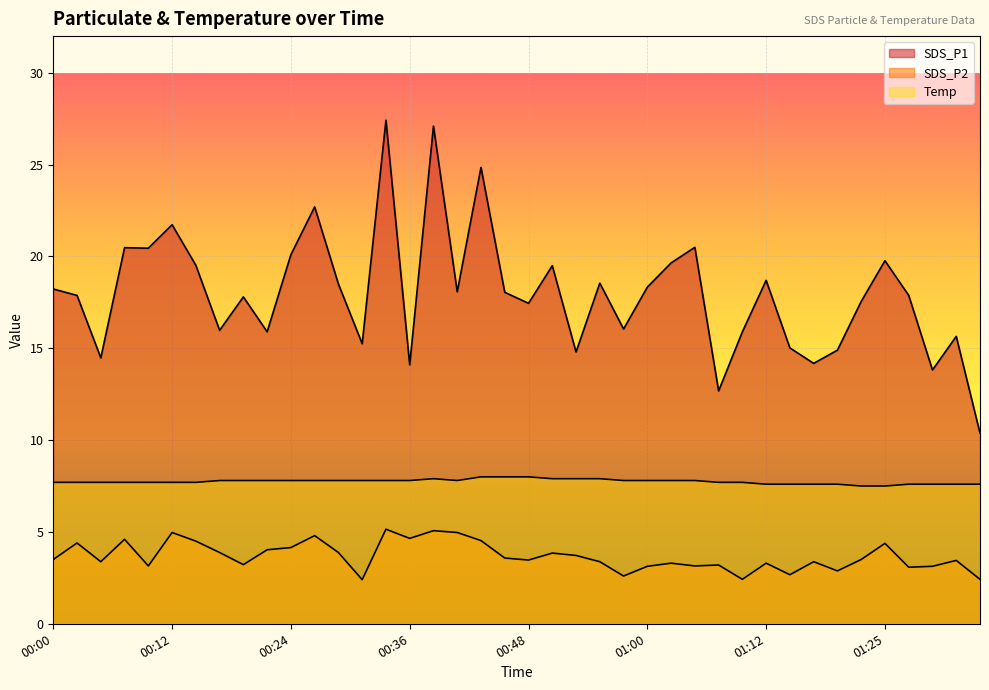

Reading left to right, what are all the values shown in this chart?

SDS_P1: 00:00=18.2	00:02=17.9	00:04=14.5	00:07=20.5	00:09=20.4	00:12=21.7	00:14=19.5	00:17=16.0	00:19=17.8	00:21=15.9	00:24=20.1	00:26=22.7	00:29=18.5	00:31=15.2	00:34=27.4	00:36=14.1	00:38=27.1	00:41=18.1	00:43=24.9	00:46=18.1	00:48=17.4	00:51=19.5	00:53=14.8	00:55=18.6	00:58=16.1	01:00=18.3	01:03=19.6	01:05=20.5	01:08=12.7	01:10=15.9	01:12=18.7	01:15=15.0	01:17=14.2	01:20=14.9	01:22=17.6	01:25=19.8	01:27=17.9	01:30=13.8	01:32=15.7	01:34=10.4
SDS_P2: 00:00=3.5	00:02=4.4	00:04=3.4	00:07=4.6	00:09=3.1	00:12=5.0	00:14=4.5	00:17=3.9	00:19=3.2	00:21=4.0	00:24=4.2	00:26=4.8	00:29=3.9	00:31=2.4	00:34=5.2	00:36=4.7	00:38=5.1	00:41=5.0	00:43=4.5	00:46=3.6	00:48=3.5	00:51=3.9	00:53=3.7	00:55=3.4	00:58=2.6	01:00=3.1	01:03=3.3	01:05=3.1	01:08=3.2	01:10=2.4	01:12=3.3	01:15=2.7	01:17=3.4	01:20=2.9	01:22=3.5	01:25=4.4	01:27=3.1	01:30=3.1	01:32=3.5	01:34=2.4
Temp: 00:00=7.7	00:02=7.7	00:04=7.7	00:07=7.7	00:09=7.7	00:12=7.7	00:14=7.7	00:17=7.8	00:19=7.8	00:21=7.8	00:24=7.8	00:26=7.8	00:29=7.8	00:31=7.8	00:34=7.8	00:36=7.8	00:38=7.9	00:41=7.8	00:43=8.0	00:46=8.0	00:48=8.0	00:51=7.9	00:53=7.9	00:55=7.9	00:58=7.8	01:00=7.8	01:03=7.8	01:05=7.8	01:08=7.7	01:10=7.7	01:12=7.6	01:15=7.6	01:17=7.6	01:20=7.6	01:22=7.5	01:25=7.5	01:27=7.6	01:30=7.6	01:32=7.6	01:34=7.6